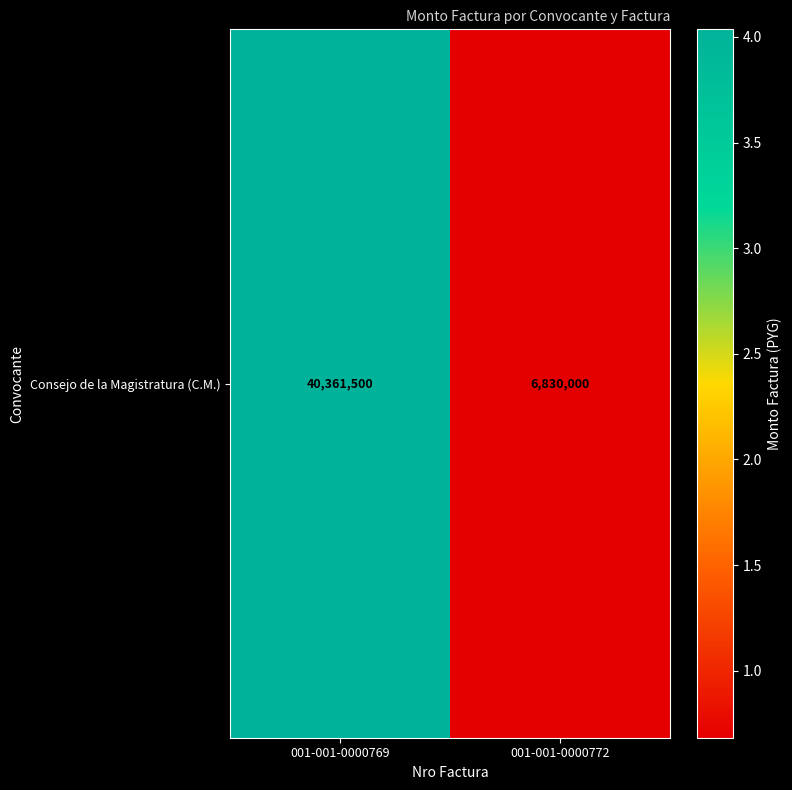

Reading left to right, extract all data points from this chart.

001-001-0000769=40361500	001-001-0000772=6830000